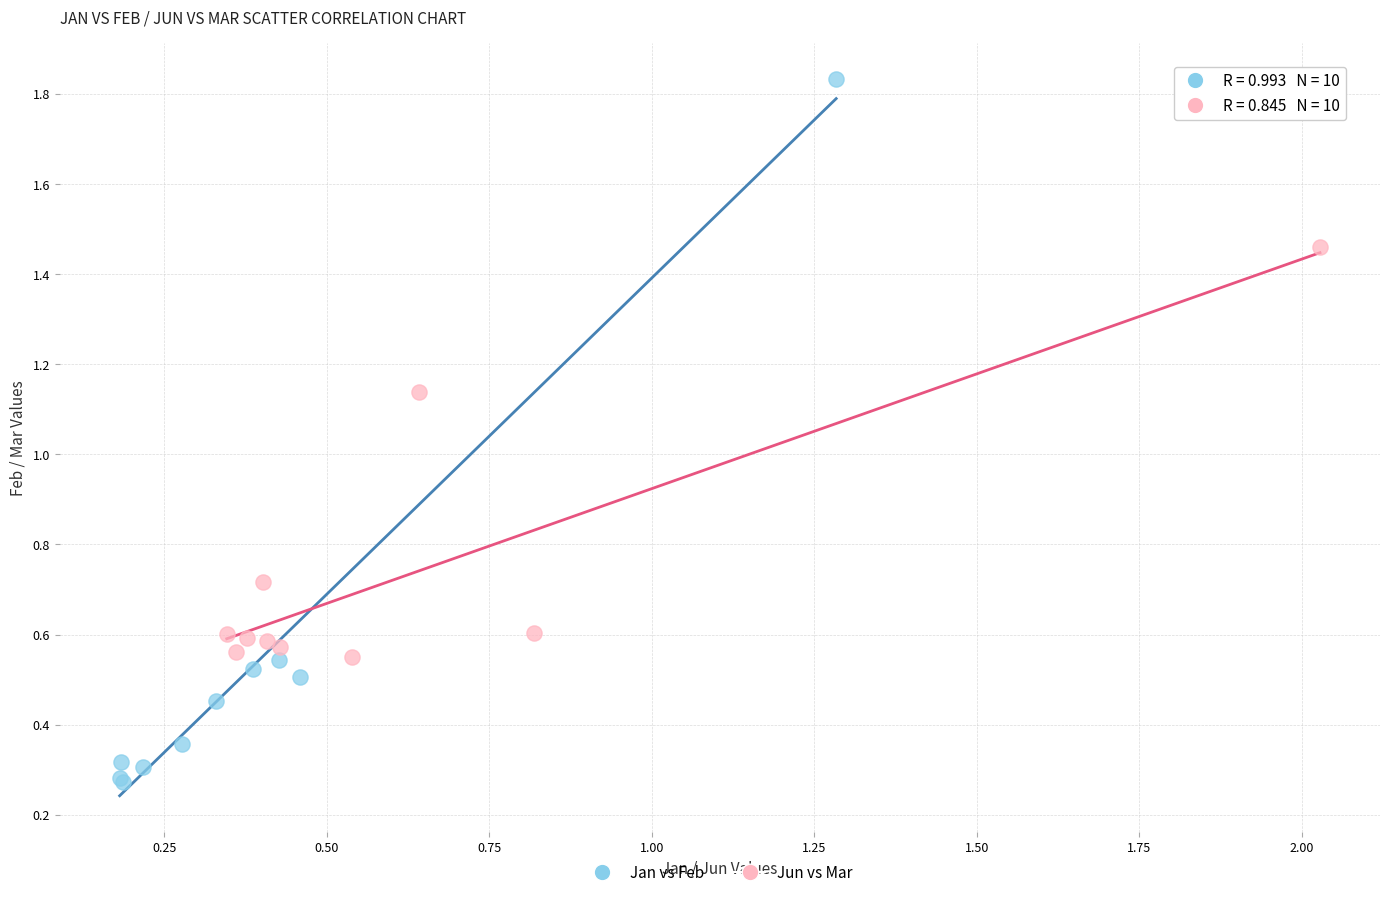

Which series reaches the maximum Y coordinate?

Jan vs Feb